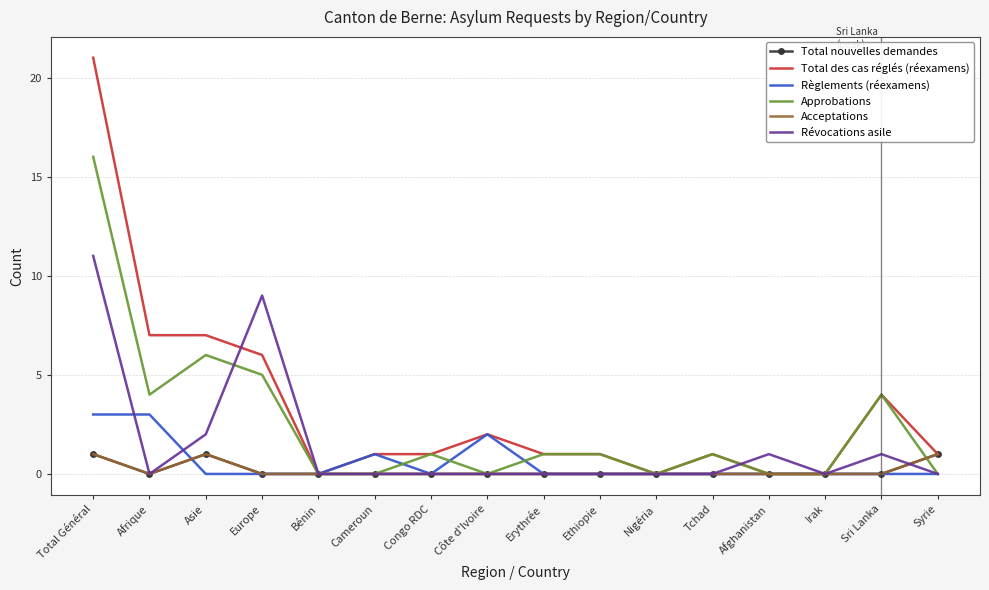

How many times do Révocations asile and Approbations cross each other?

2